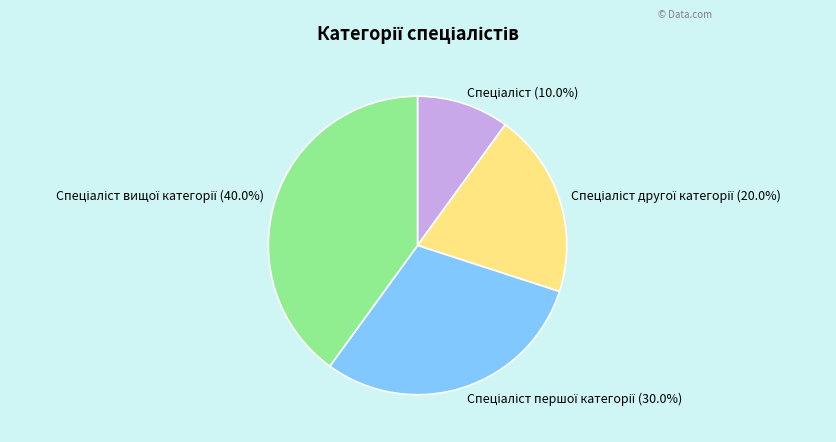

Is there any slice that represents more than half of the pie?

No